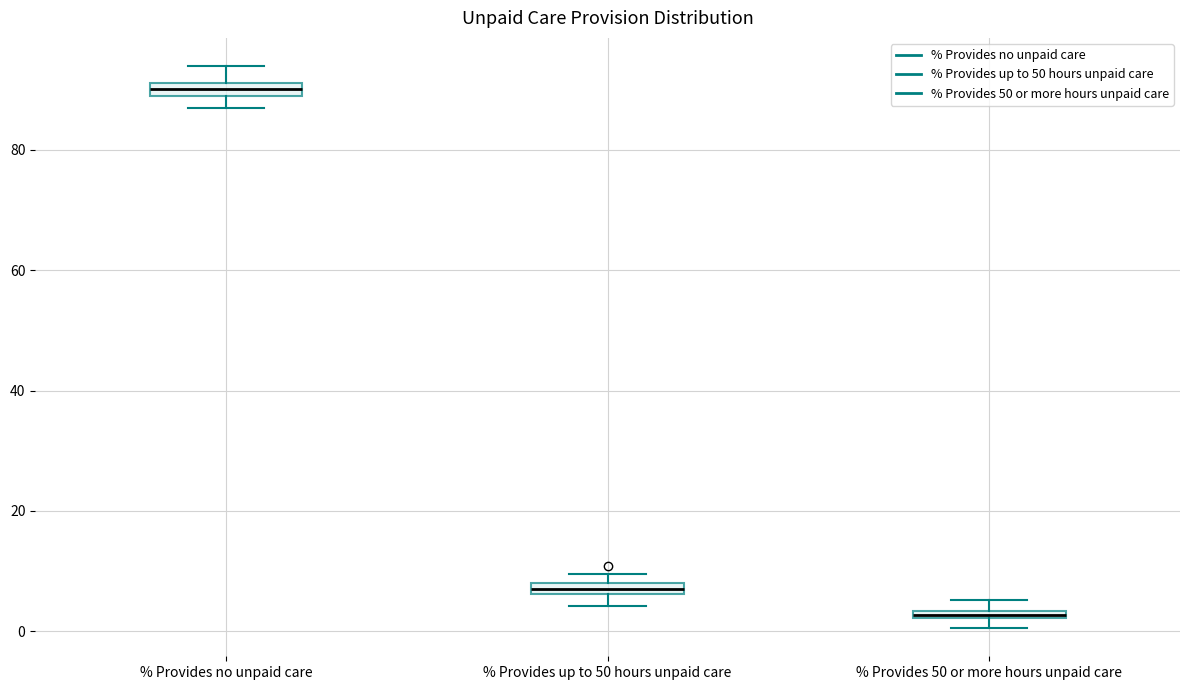

Where is the upper edge of the box for % Provides 50 or more hours unpaid care on the y-axis? The values are not printed on the chart, so give them approximately, as read against the axis.

4